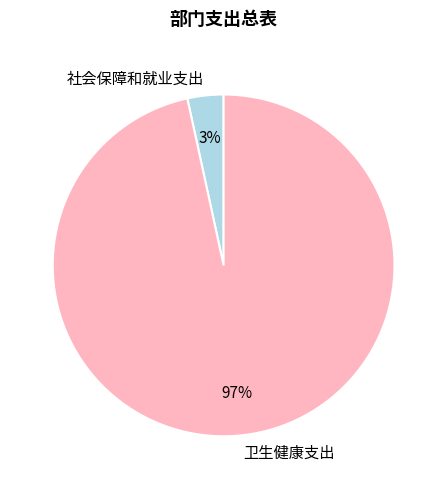

The 社会保障和就业支出 slice represents 12% of the pie. True or false?

False